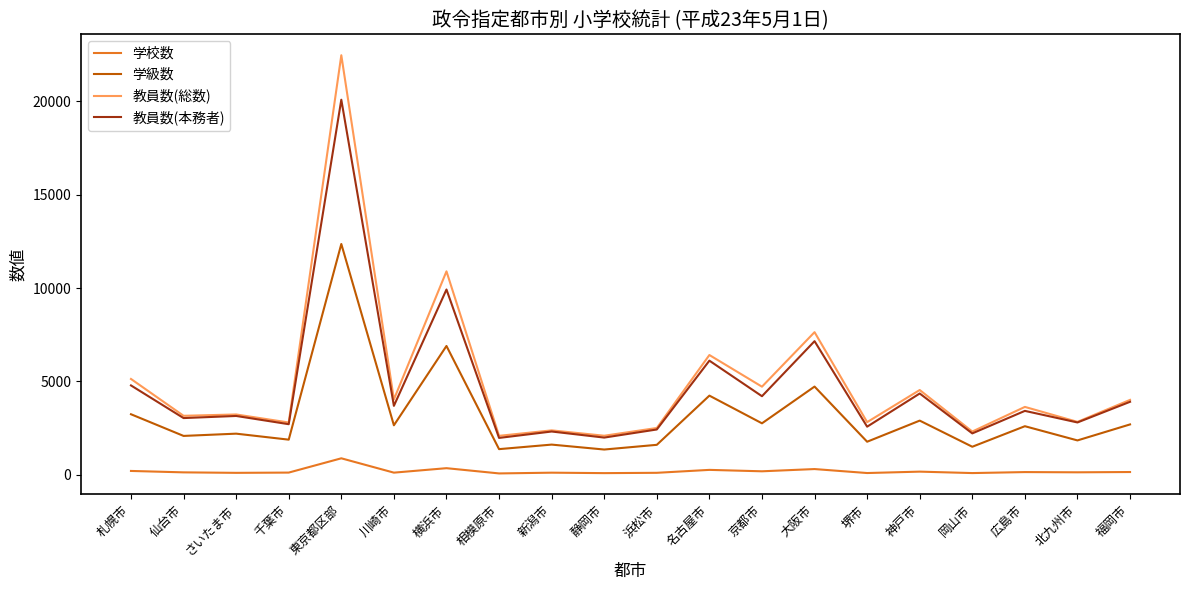

What are all the series names shown in the legend?

学校数, 学級数, 教員数(総数), 教員数(本務者)